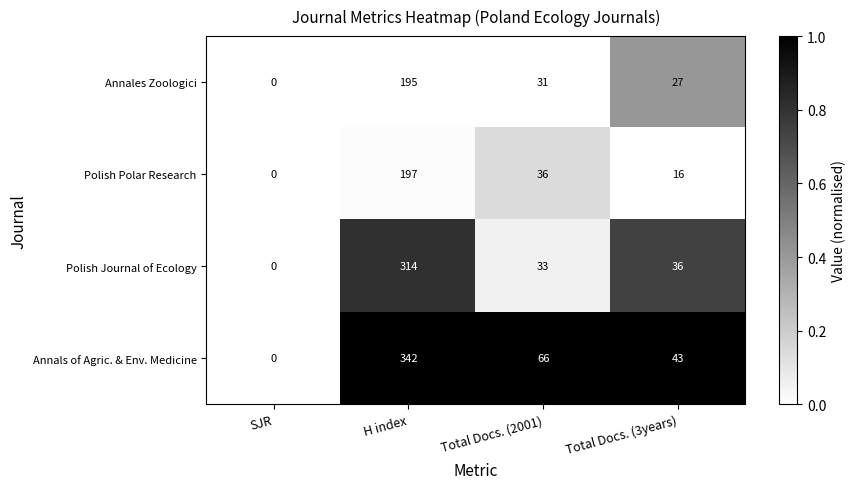

What is the sum of the Annals of Agric. & Env. Medicine values at H index and Total Docs. (3years)?

385